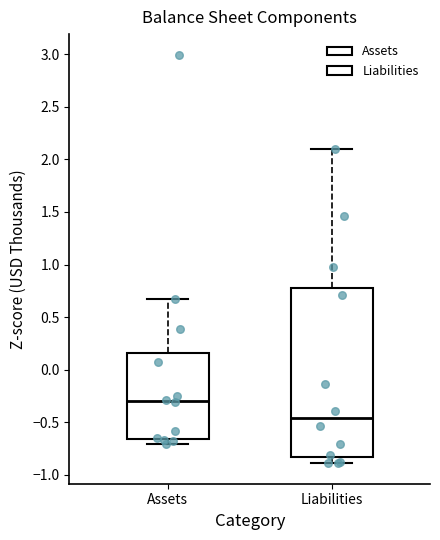

Reading left to right, read every box against the y-axis: the position of its median line, the range the box covers, and the ends of its whiskers. The values are not printed on the chart, so give them approximately, as read against the axis.

Assets: median -0.30, box -0.65 to 0.15, whiskers -0.70 to 0.65
Liabilities: median -0.45, box -0.85 to 0.80, whiskers -0.90 to 2.10